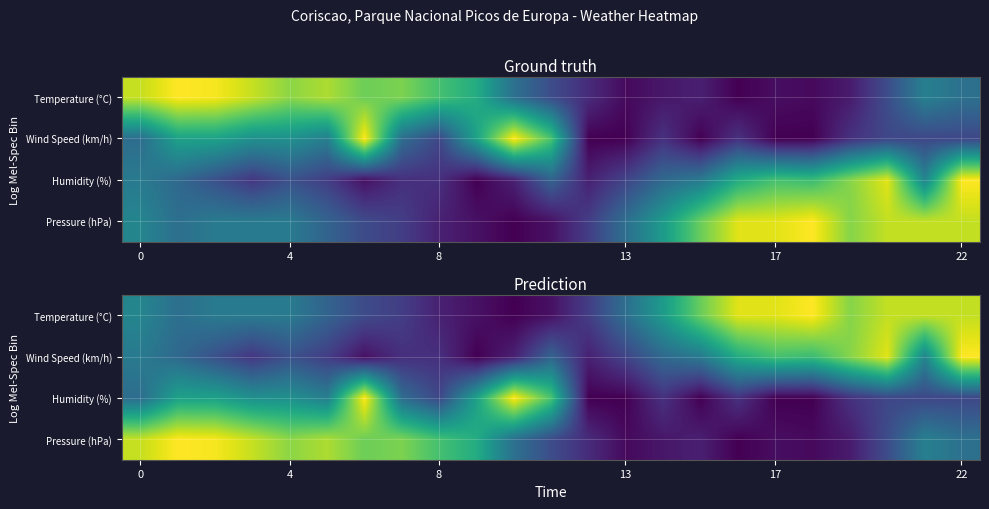

At how many categories does at least one series exceed 0?

23